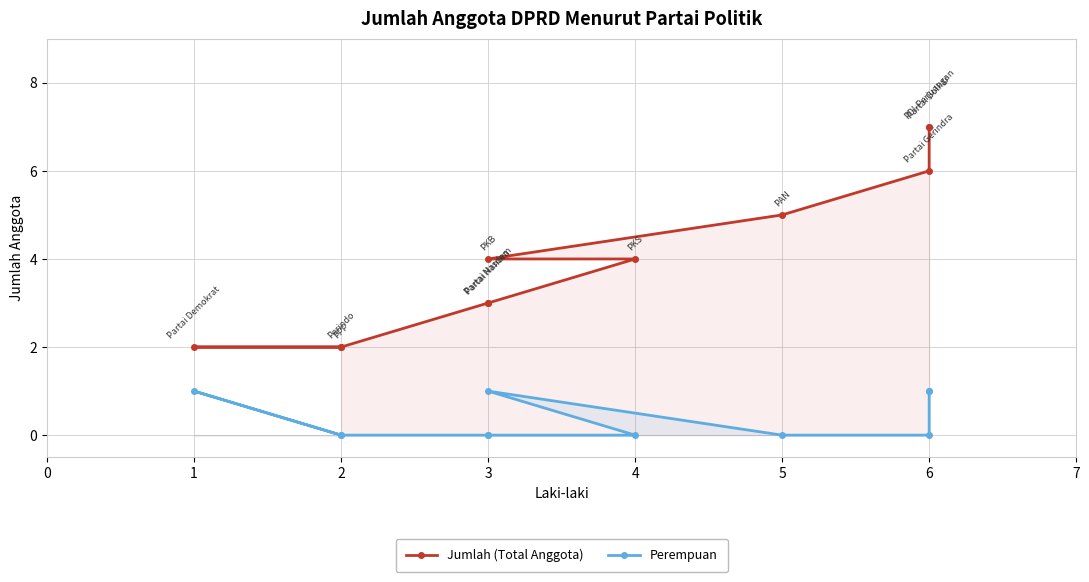

What is the difference between the Perempuan values at 4 and 6?

1